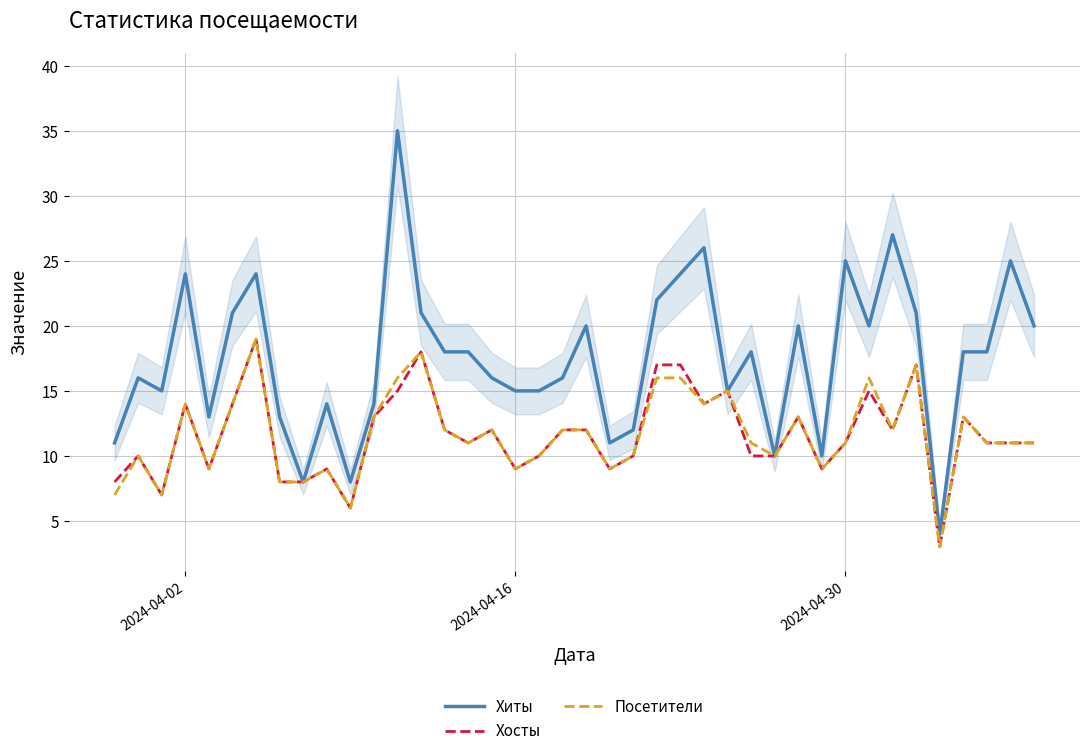

What is the maximum value for Посетители?

19